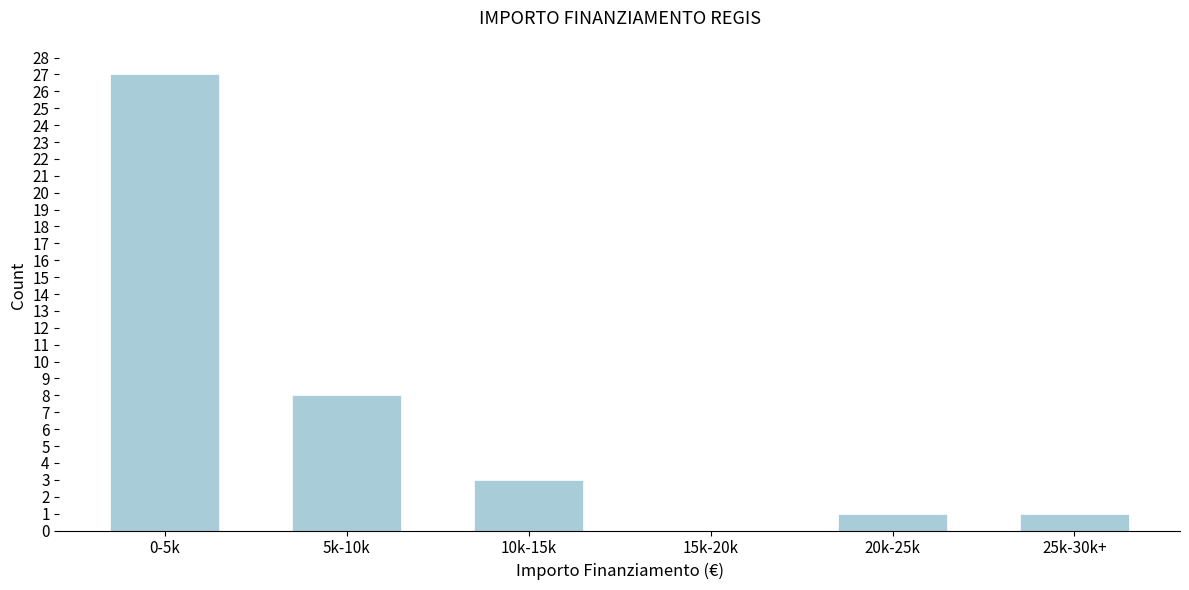

Reading right to left, transcribe all the data shown in this chart.

25k-30k+=1	20k-25k=1	15k-20k=0	10k-15k=3	5k-10k=8	0-5k=27